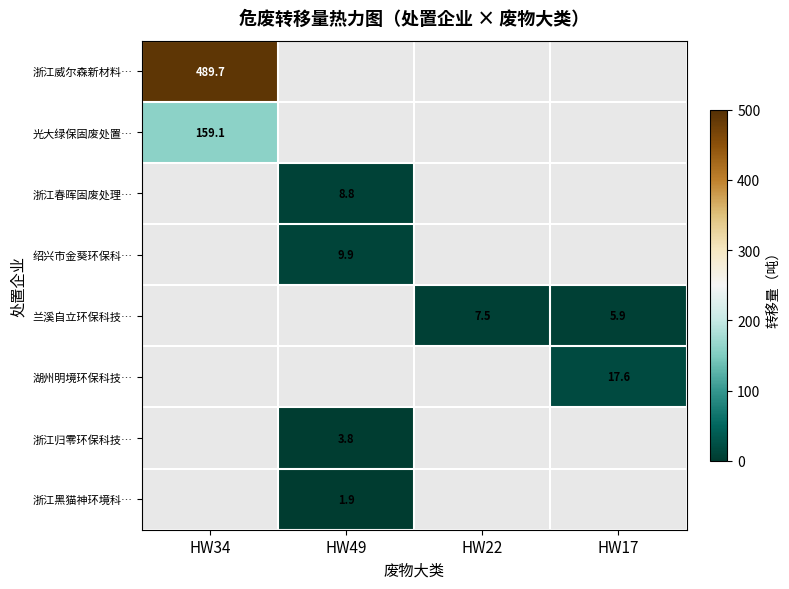

What is the minimum value shown in the chart?

1.9